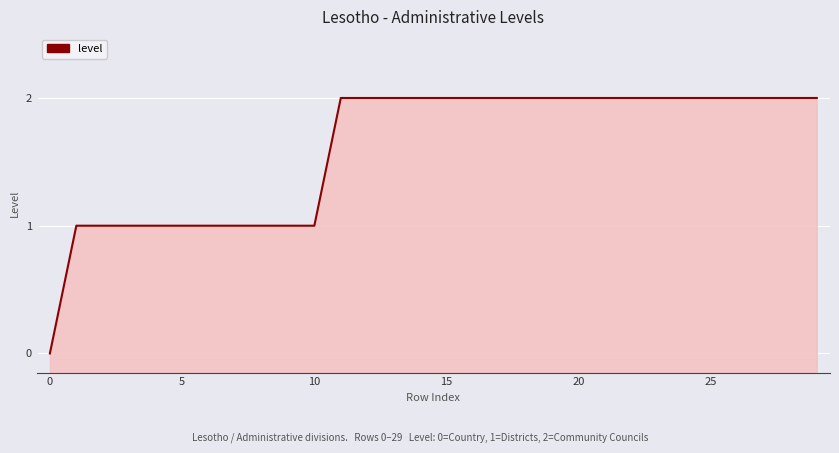

How many values are between 1 and 2?

29